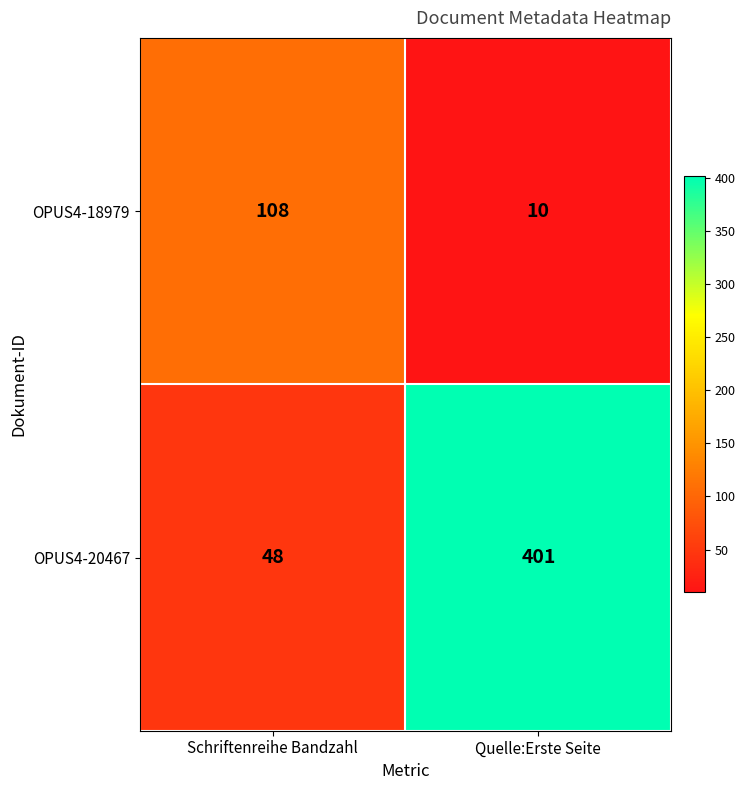

Rank the series by their average value, from highest to lowest.

OPUS4-20467, OPUS4-18979